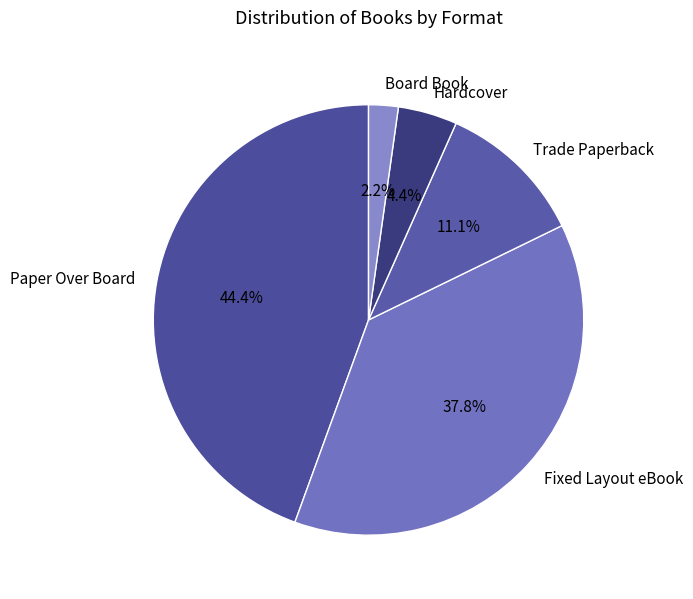

To the nearest percent, what is the difference between the largest and smallest slice percentages?

42%